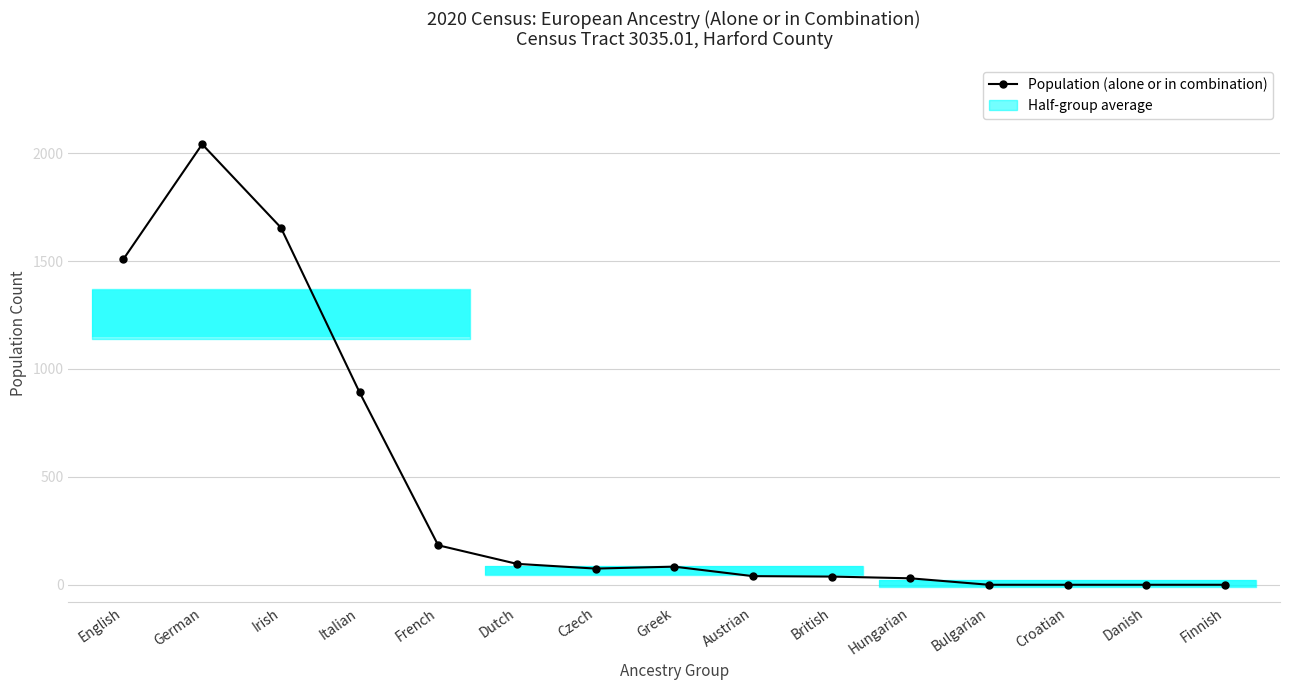

How many values are below 75?

7